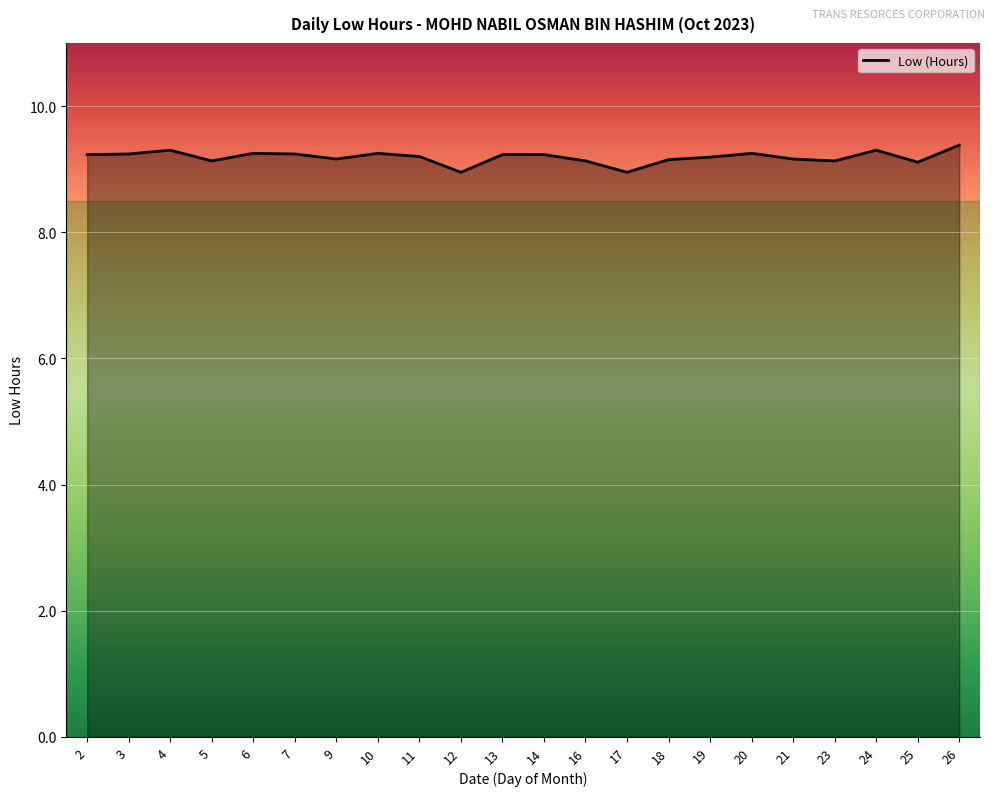

Where does the data first go above 9?

2